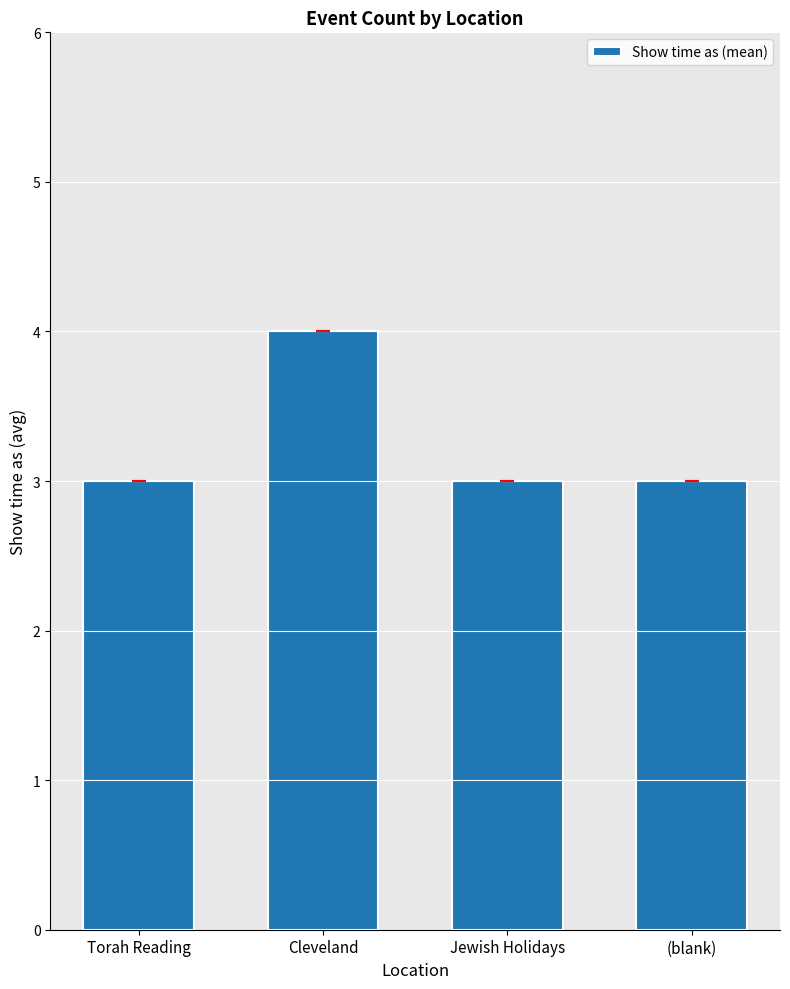

What is the value of the 2nd bar from the left?

4